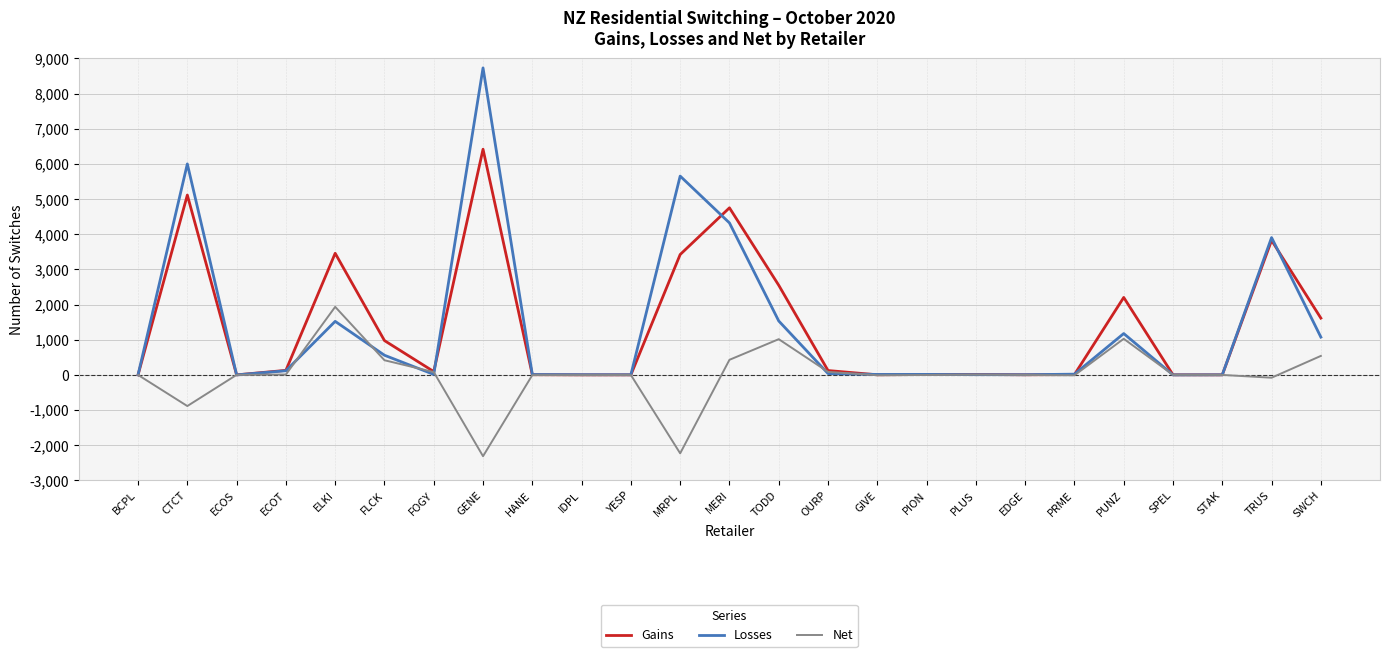

Which series has the largest range (max minus min)?

Losses